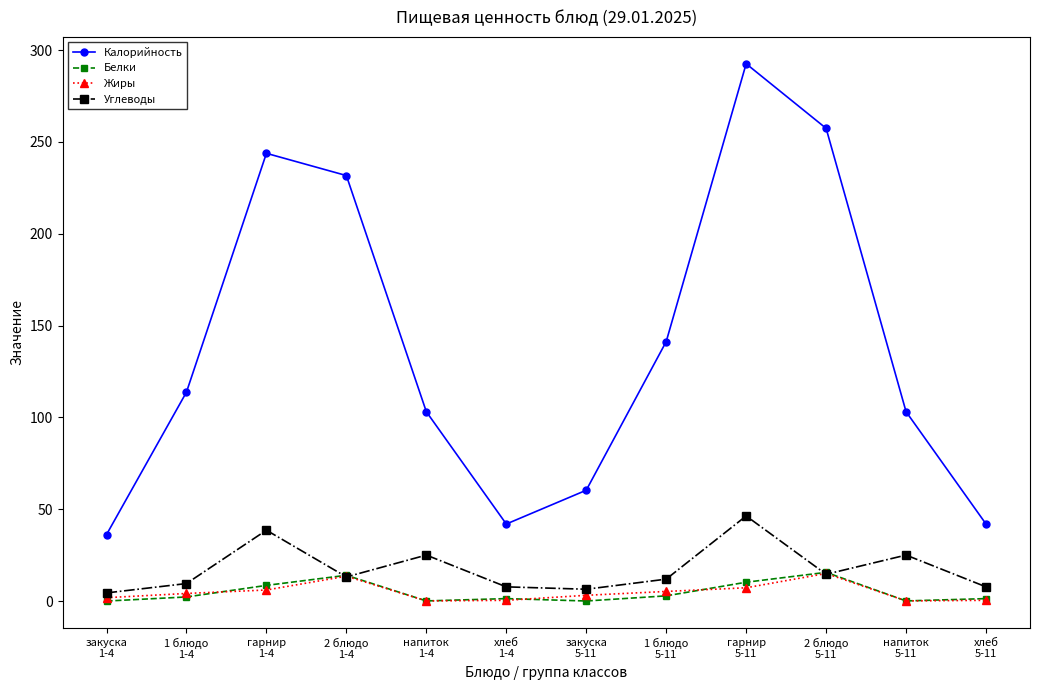

What value does the Белки series have at 1 блюдо
5-11?

2.9